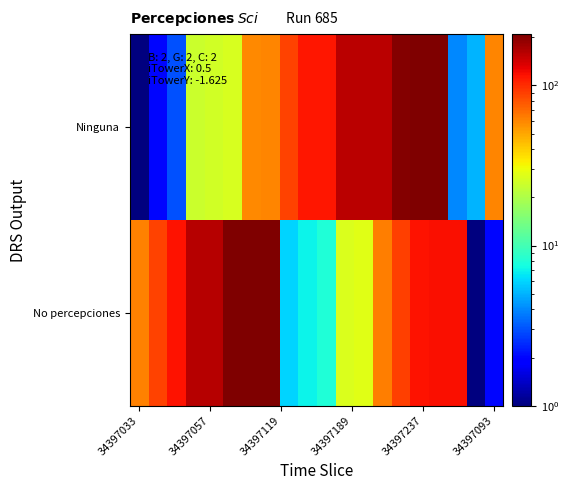

Which series has the largest range (max minus min)?

No percepciones